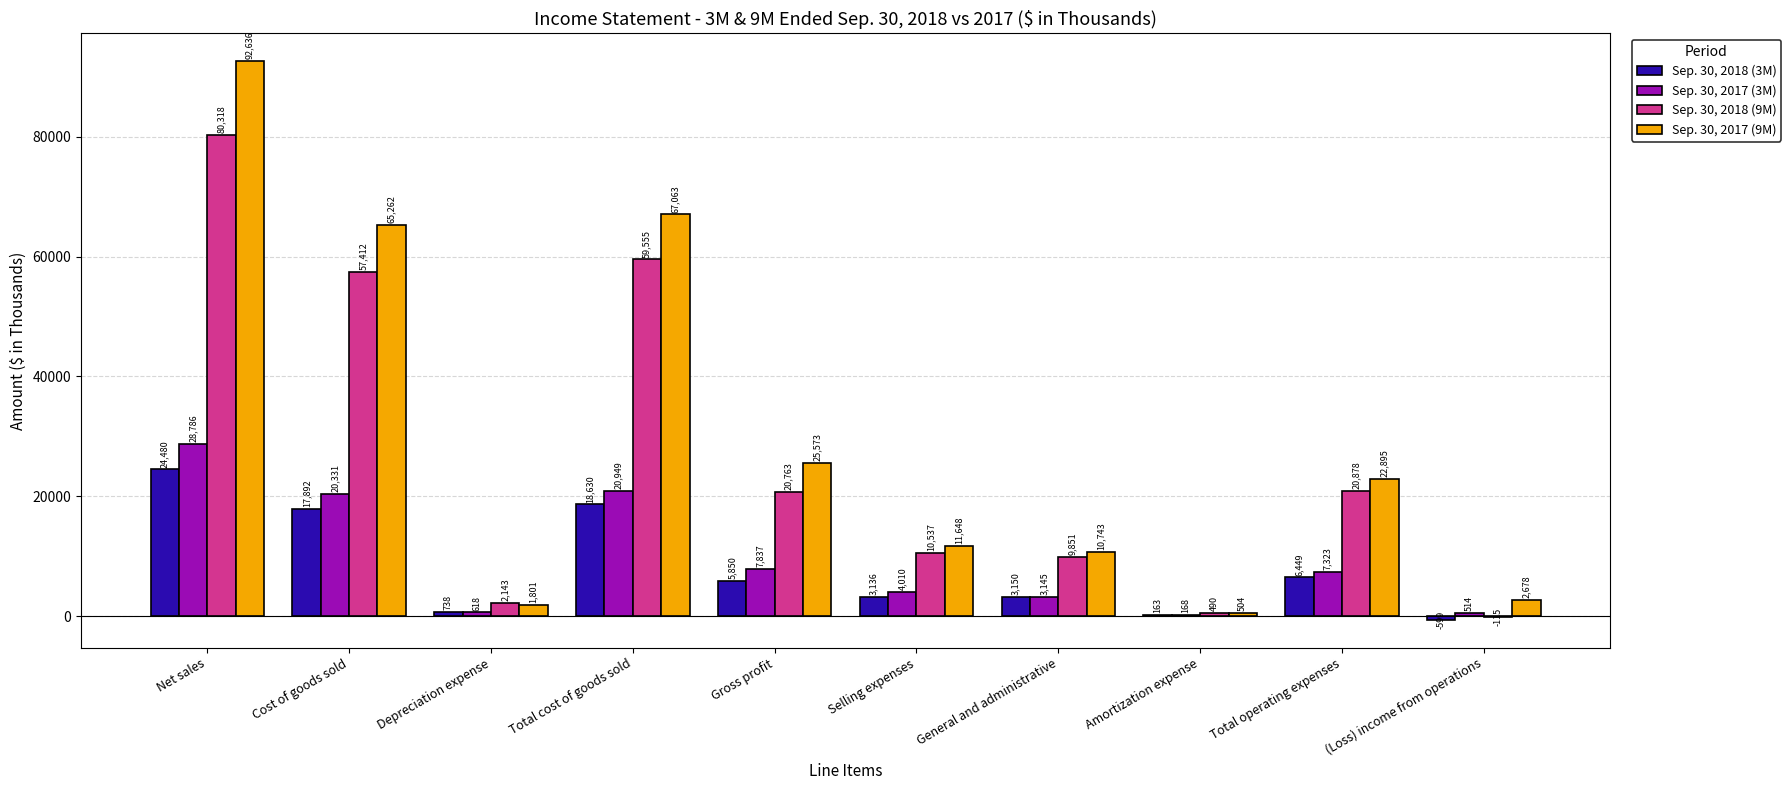

At which label does Sep. 30, 2018 (9M) reach its peak?

Net sales